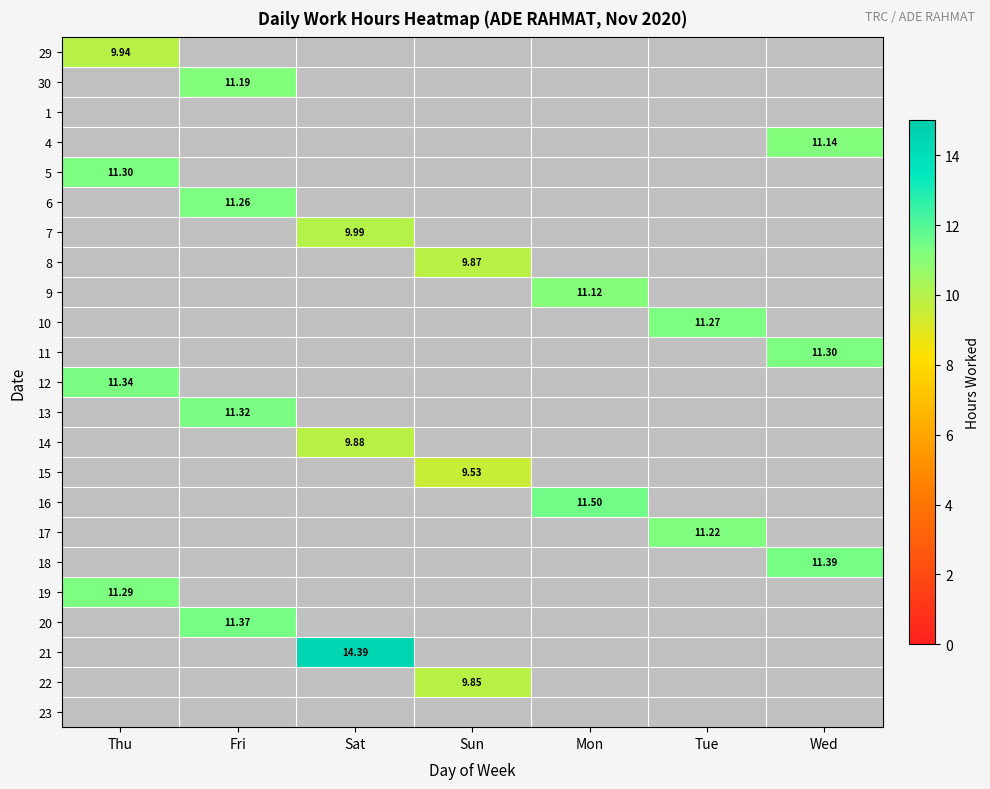

What is the maximum value shown in the chart?

14.4